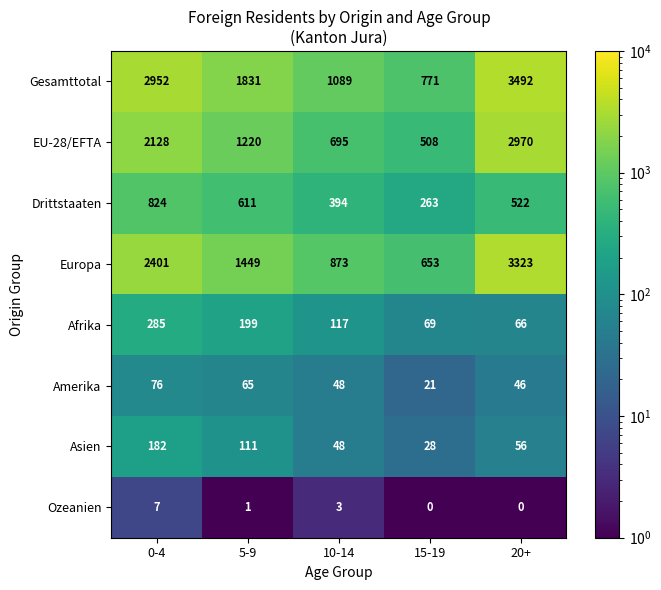

Rank the series by their maximum value, from highest to lowest.

Gesamttotal, Europa, EU-28/EFTA, Drittstaaten, Afrika, Asien, Amerika, Ozeanien